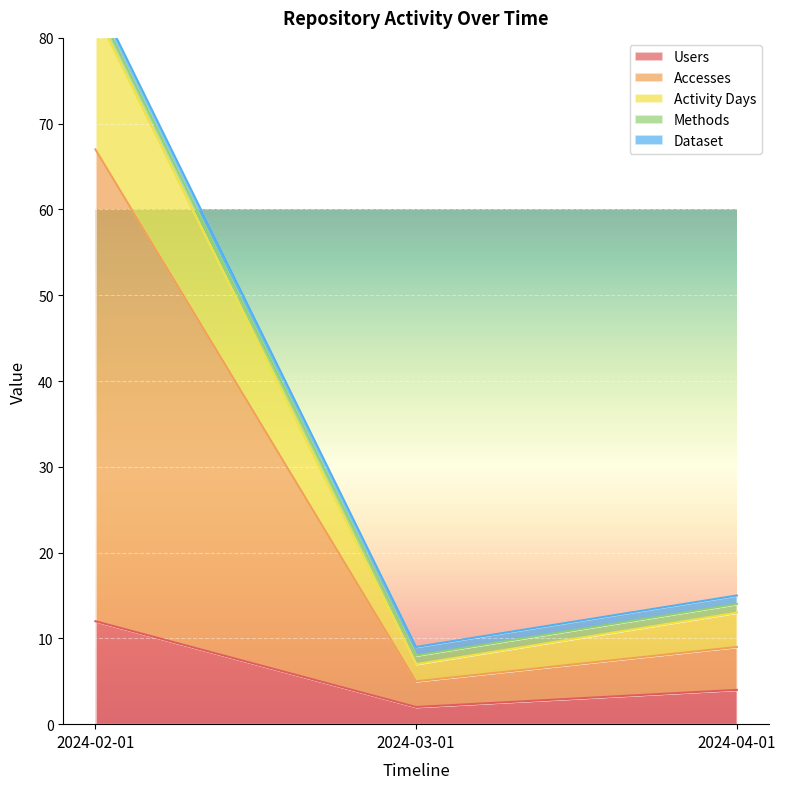

Rank the categories by Users value from highest to lowest.

2024-02-01, 2024-04-01, 2024-03-01